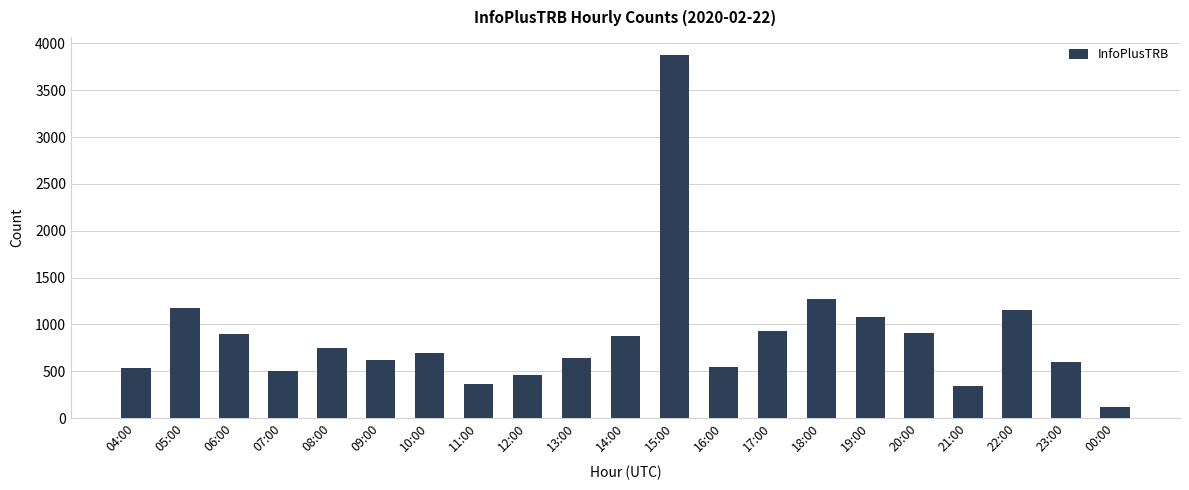

What is the difference between the maximum and minimum values?

3757